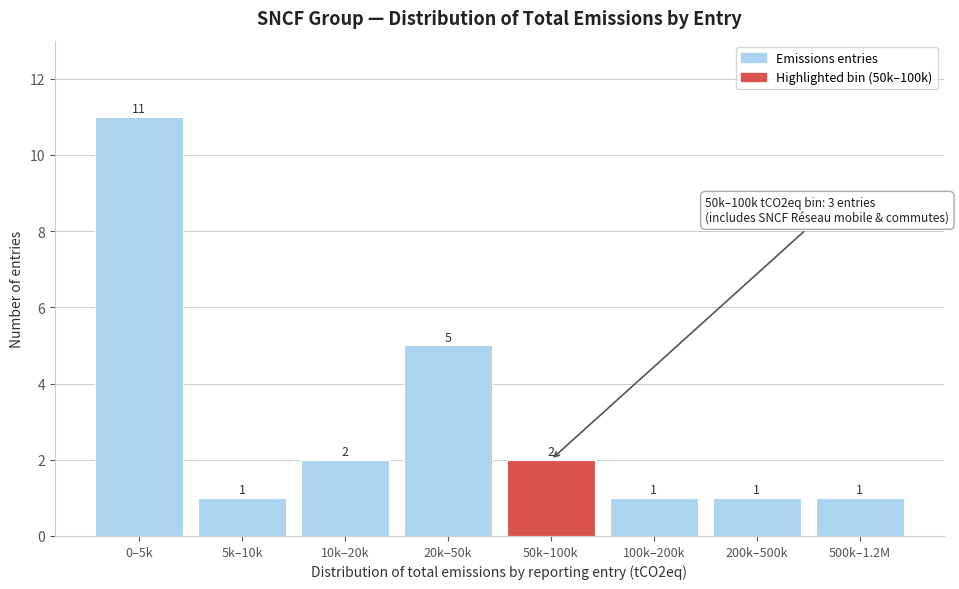

Reading left to right, list all the values displayed in this chart.

11	1	2	5	2	1	1	1